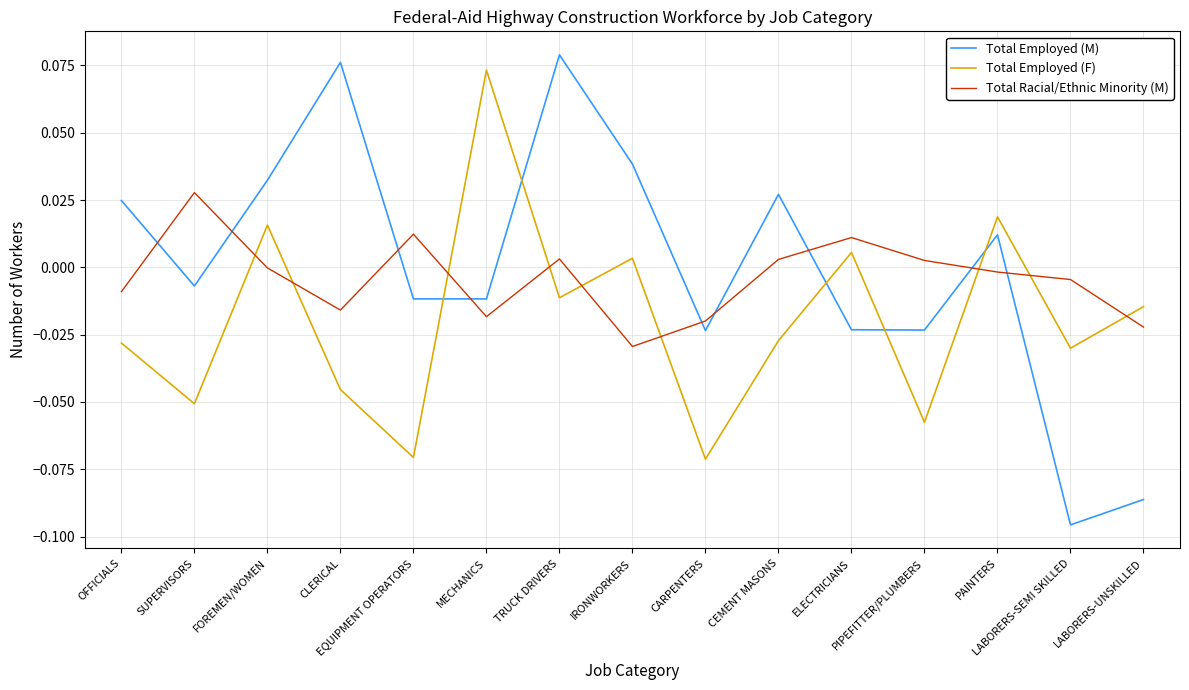

What are all the series names shown in the legend?

Total Employed (M), Total Employed (F), Total Racial/Ethnic Minority (M)